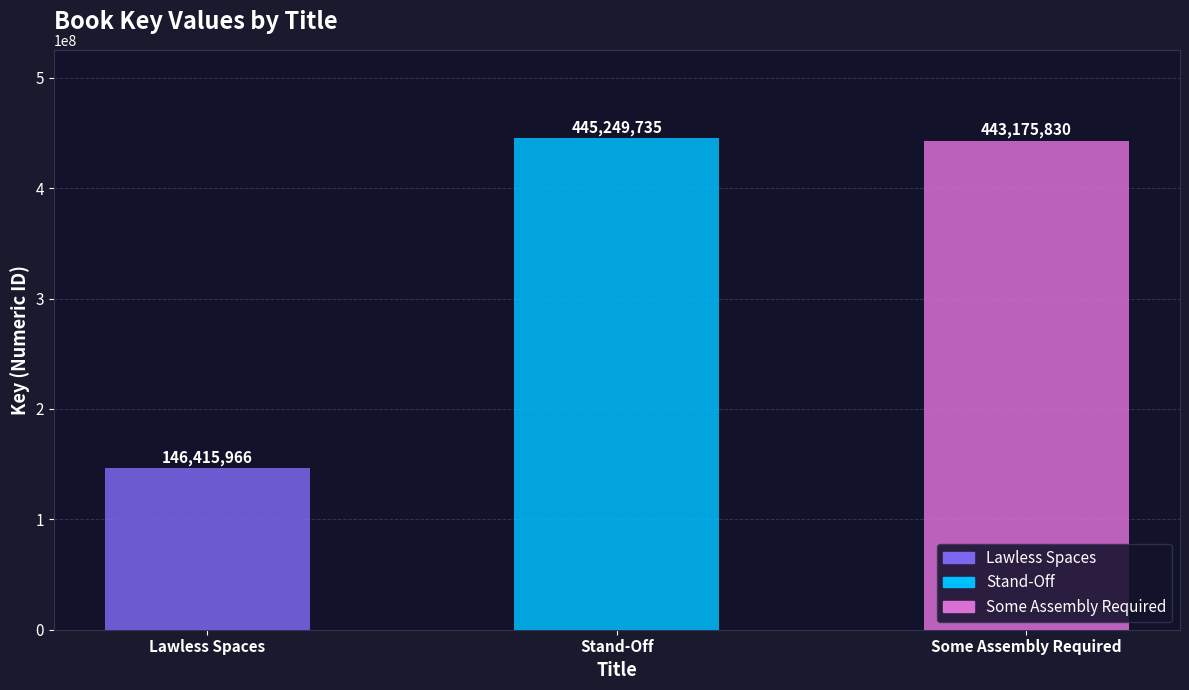

How many data points are less than 443175830?

1